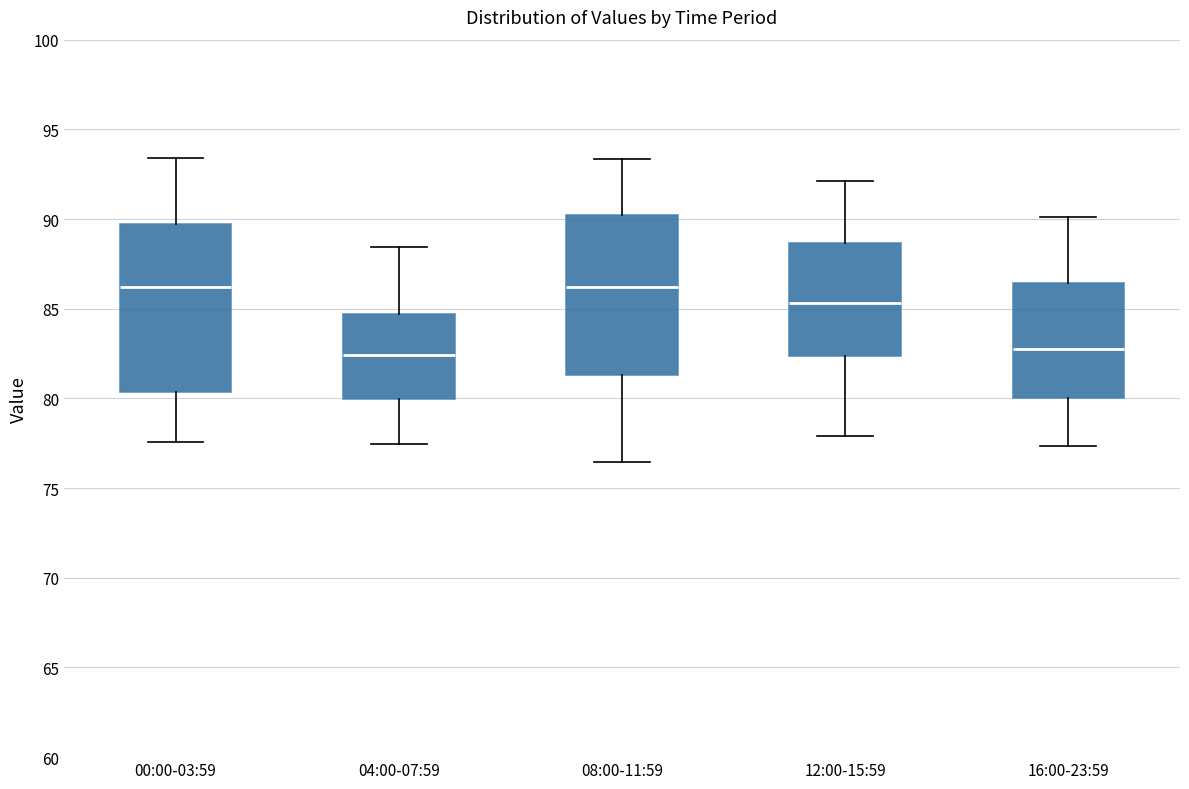

Reading left to right, transcribe this box plot: for each box, give where its median line is, the range the box spans, and where its two whiskers end, as read against the y-axis. The values are not printed on the chart, so give them approximately, as read against the axis.

00:00-03:59: median 86.0, box 80.5 to 89.5, whiskers 77.5 to 93.5
04:00-07:59: median 82.5, box 80.0 to 84.5, whiskers 77.5 to 88.5
08:00-11:59: median 86.0, box 81.5 to 90.0, whiskers 76.5 to 93.5
12:00-15:59: median 85.5, box 82.5 to 88.5, whiskers 78.0 to 92.0
16:00-23:59: median 83.0, box 80.0 to 86.5, whiskers 77.5 to 90.0